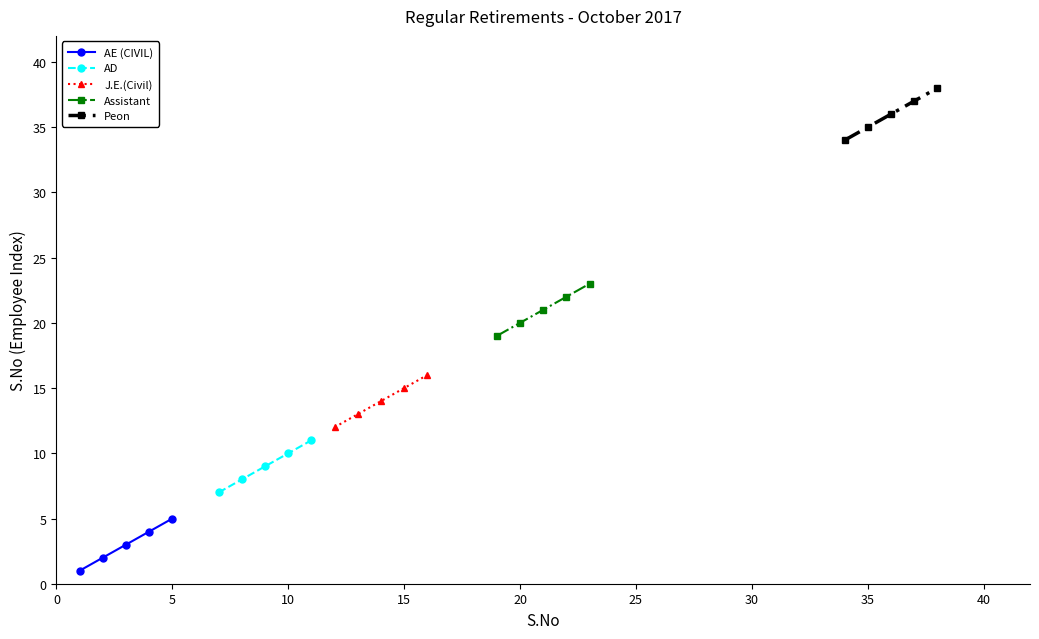

Reading left to right, transcribe all the data shown in this chart.

AE (CIVIL): 1	2	3	4	5
AD: 7	8	9	10	11
J.E.(Civil): 12	13	14	15	16
Assistant: 19	20	21	22	23
Peon: 34	35	36	37	38